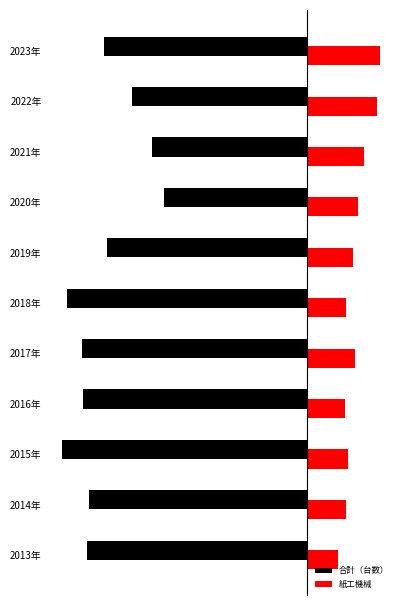

List the labels in order of 合計（台数） value, largest first.

2020年, 2021年, 2022年, 2019年, 2023年, 2014年, 2013年, 2016年, 2017年, 2018年, 2015年